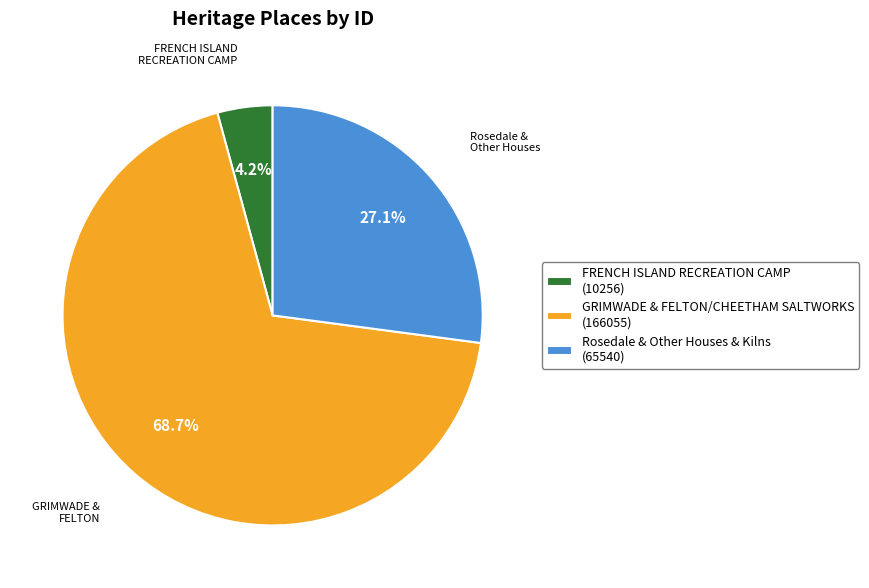

Rank the categories by value from highest to lowest.

GRIMWADE & FELTON/CHEETHAM SALTWORKS, Rosedale & Other Houses & Kilns, FRENCH ISLAND RECREATION CAMP